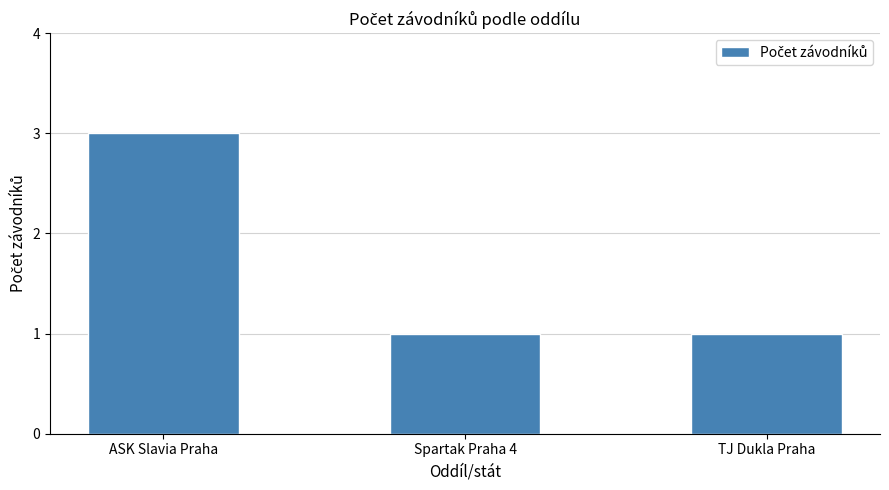

Are the bars grouped side by side (vs. stacked)?

No